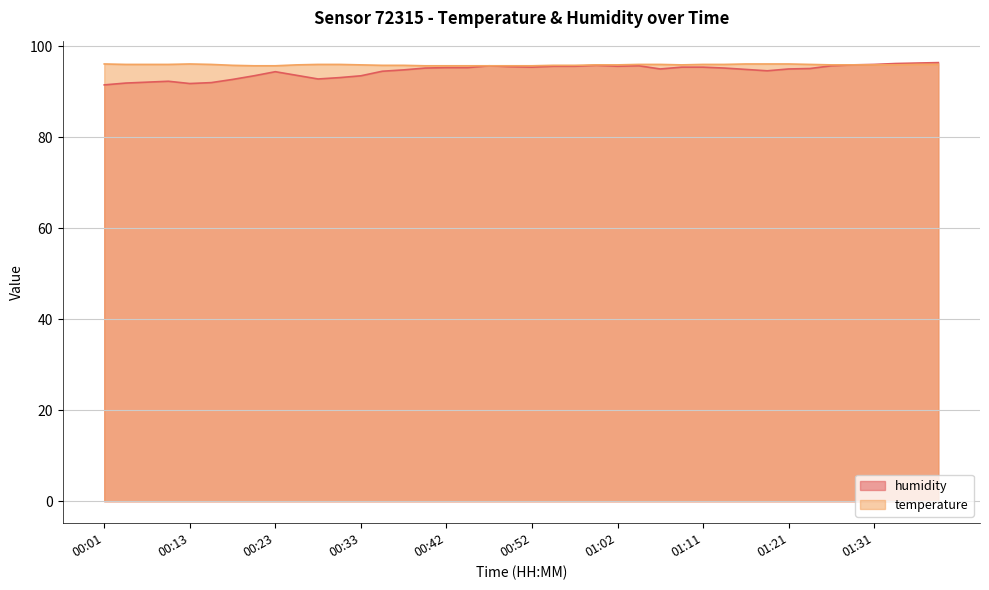

At which category does the chart reach its peak across all series?

01:38